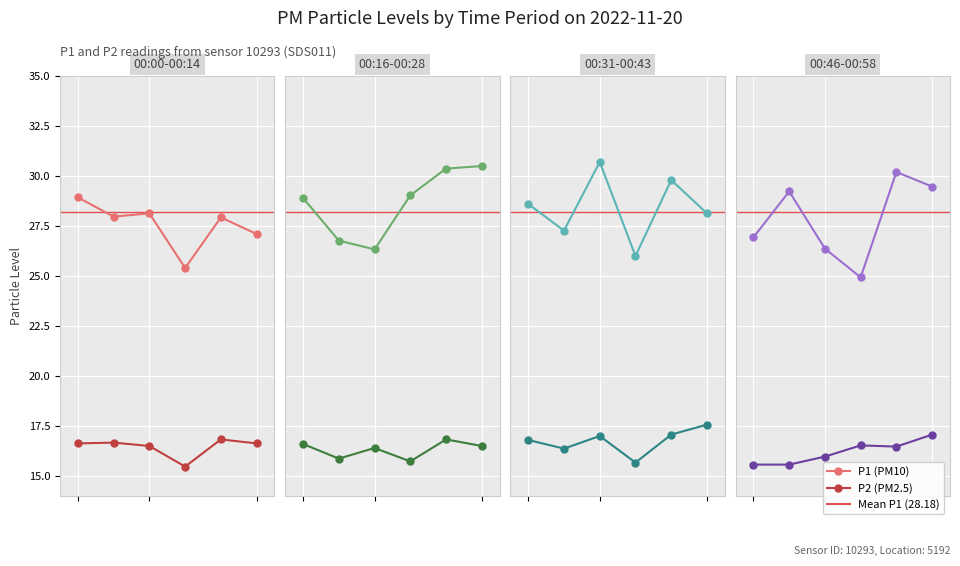

Rank the series by their maximum value, from highest to lowest.

P1, P2